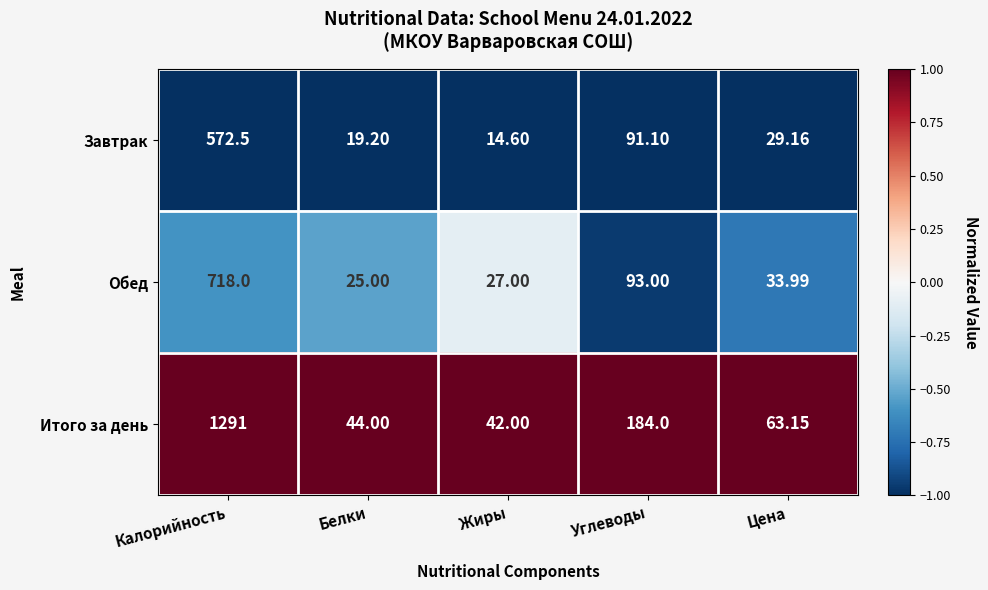

Count the number of data series in this chart.

3